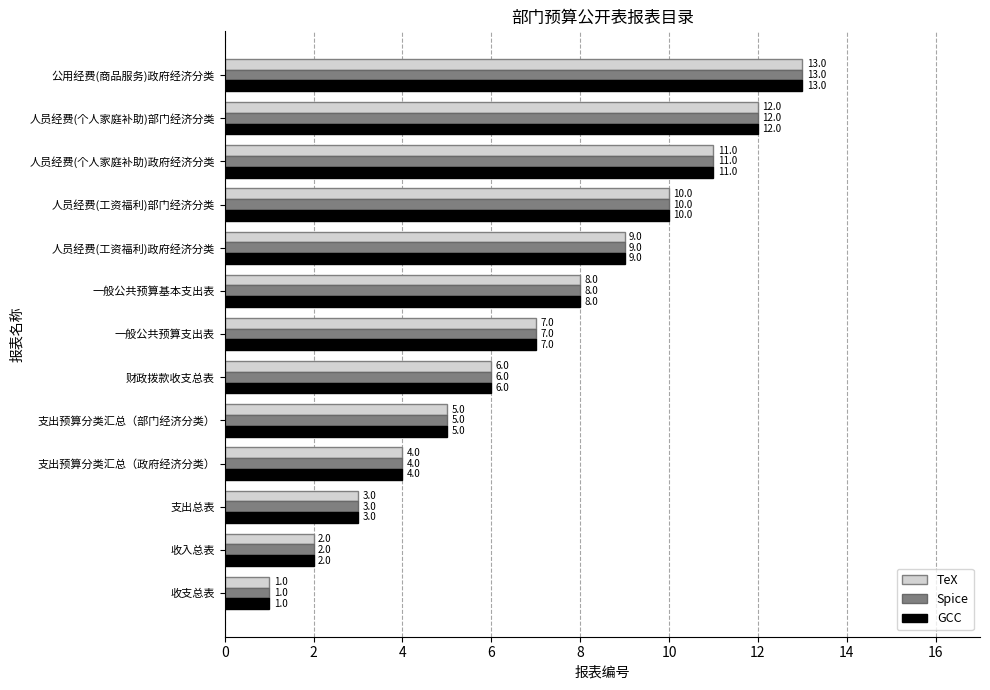

What is the maximum value shown in the chart?

13